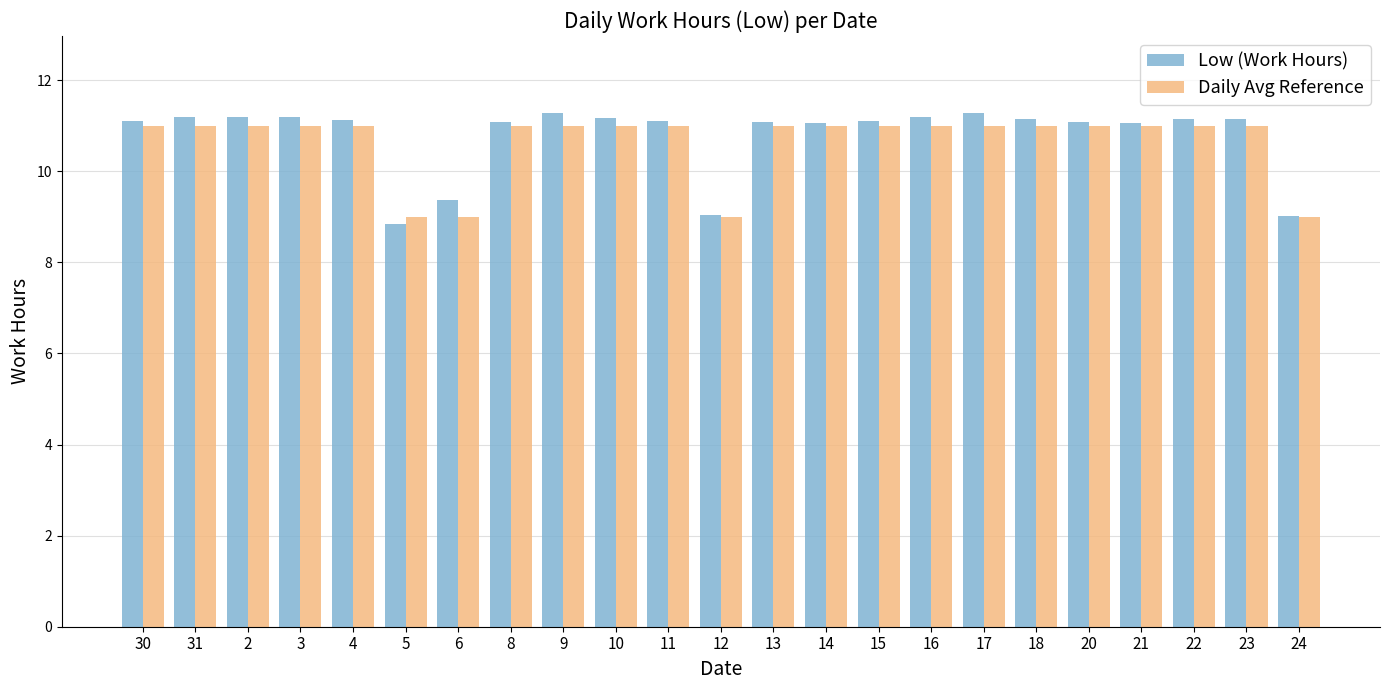

What is the sum of the Daily Avg Reference values at 23 and 4?

22.0